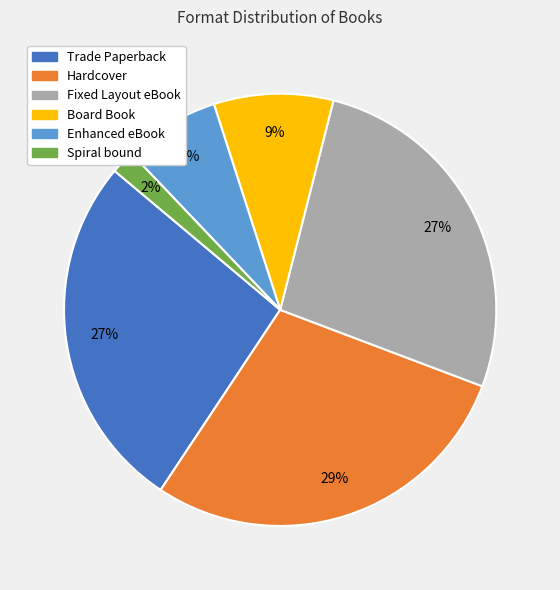

How many slices are in this pie chart?

6